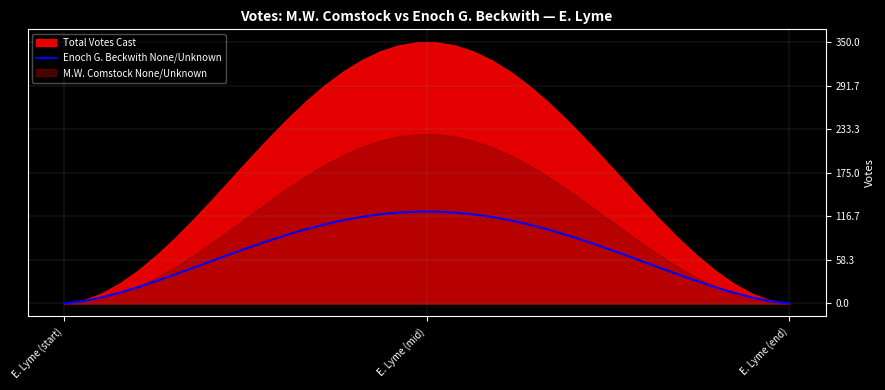

What is the difference between the second highest and minimum values?

122.9